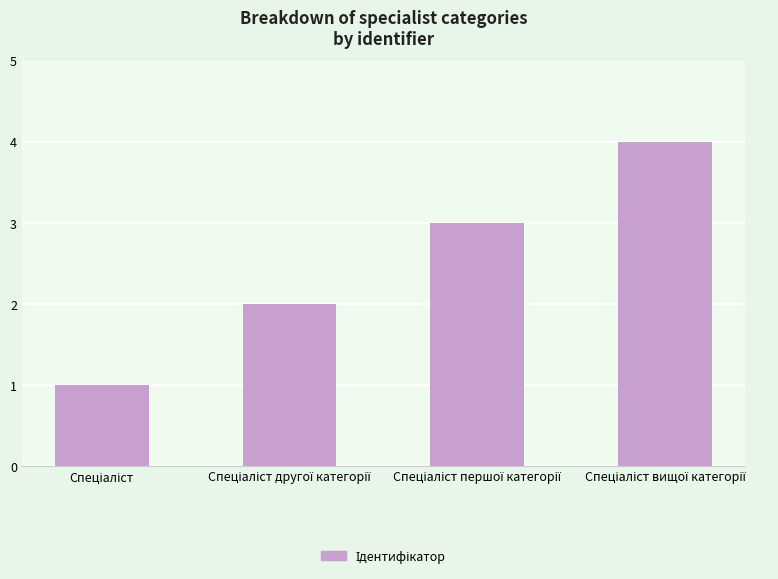

What is the difference between the maximum and minimum values?

3